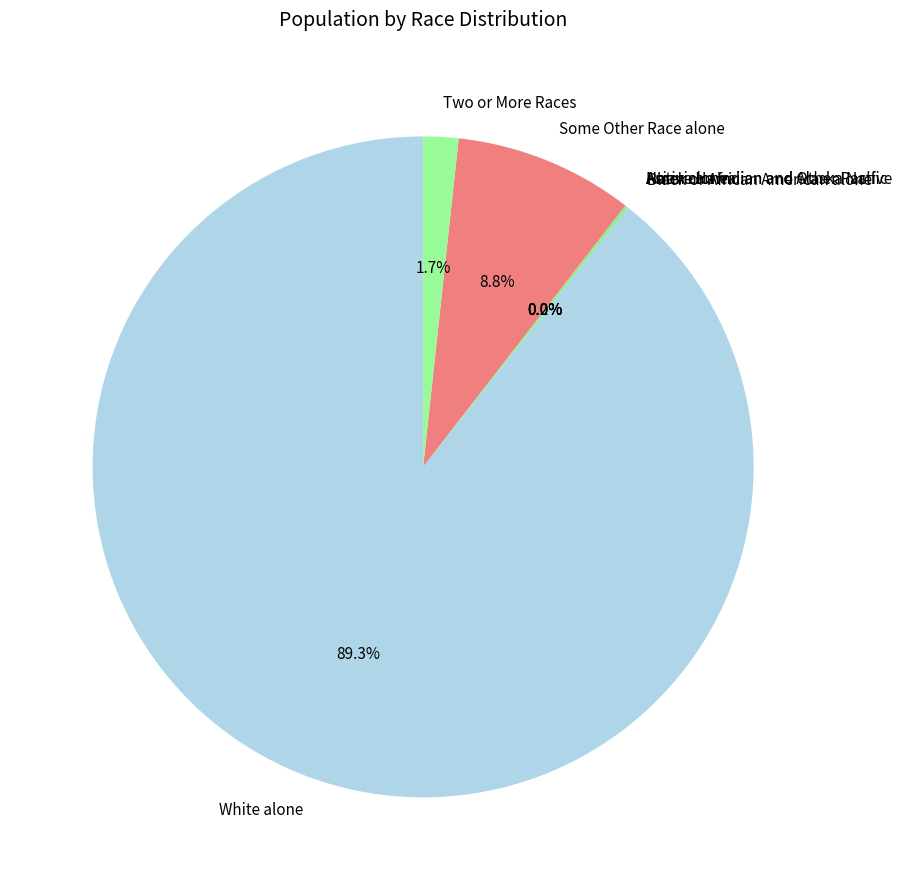

To the nearest percent, what is the average slice percentage?

14%